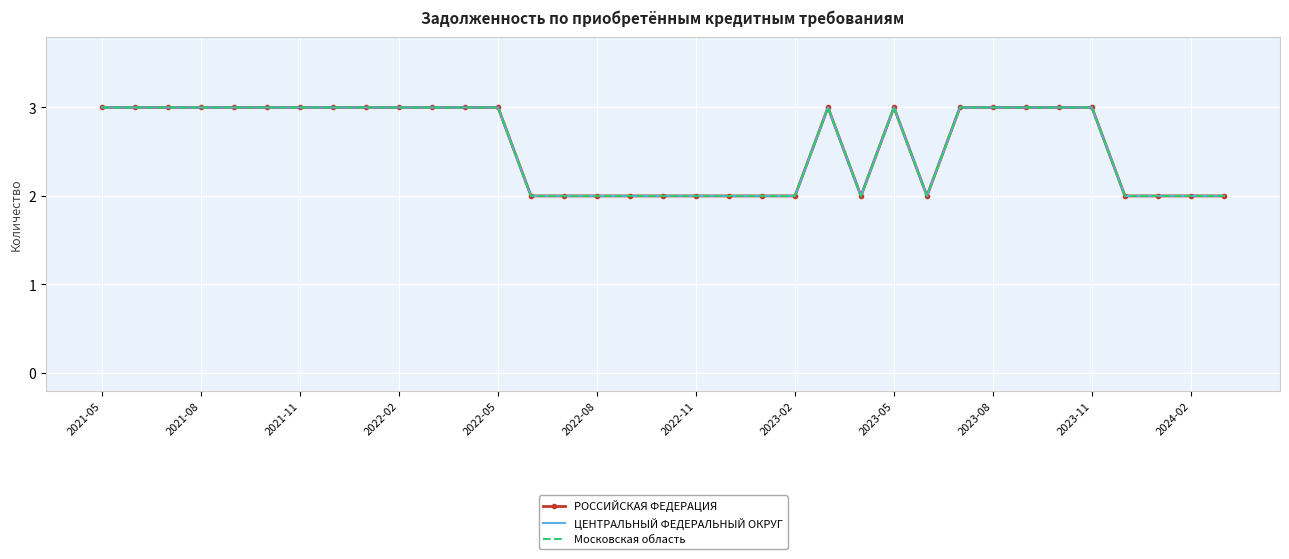

How many РОССИЙСКАЯ ФЕДЕРАЦИЯ values are between 2 and 3?

35